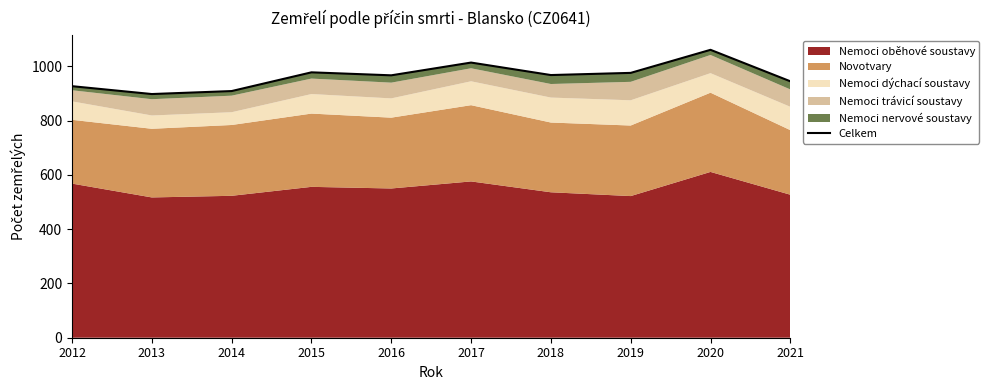

Where is the first local maximum?

2015